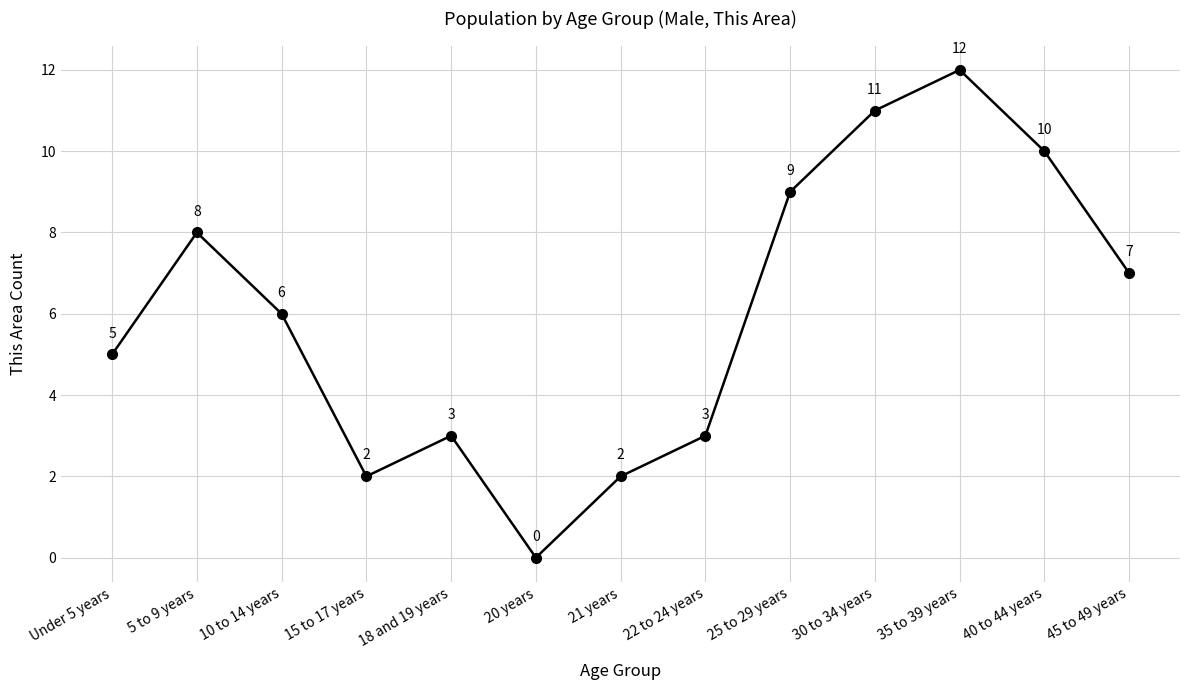

What is the average value?

6